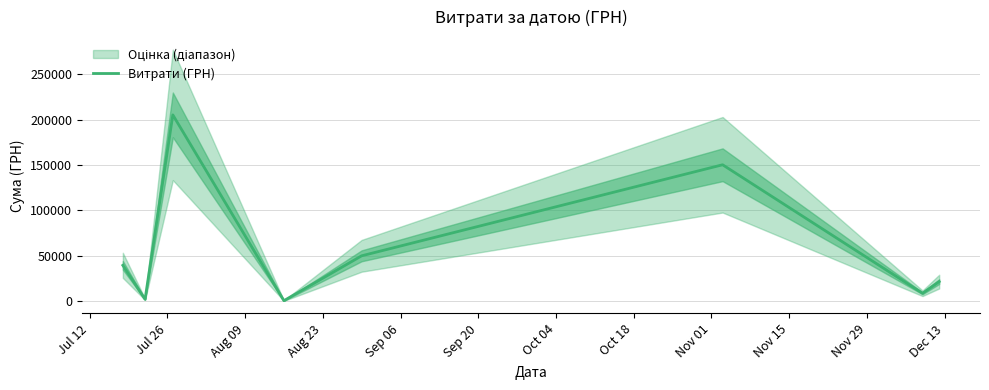

What is the maximum value for Витрати (ГРН)?

205128.6